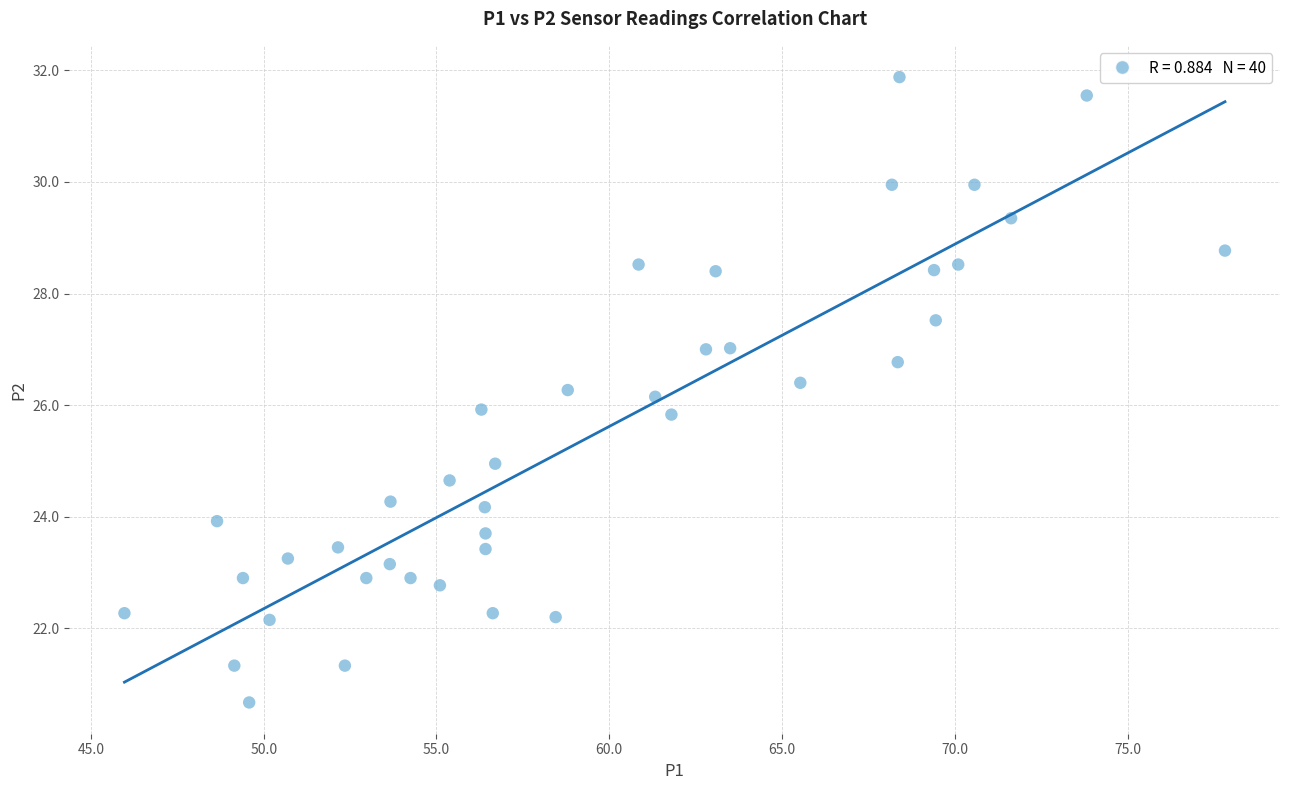

What is the range of X values (max minus min)?

31.8